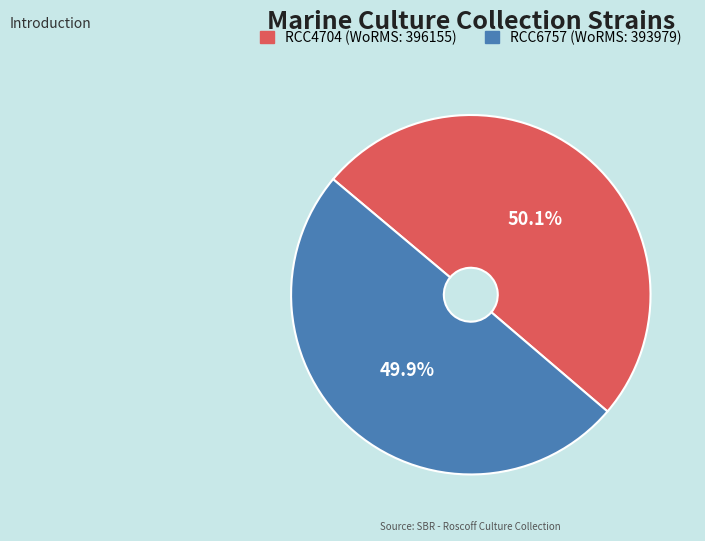

To the nearest percent, what is the combined percentage of RCC4704 and RCC6757?

100%